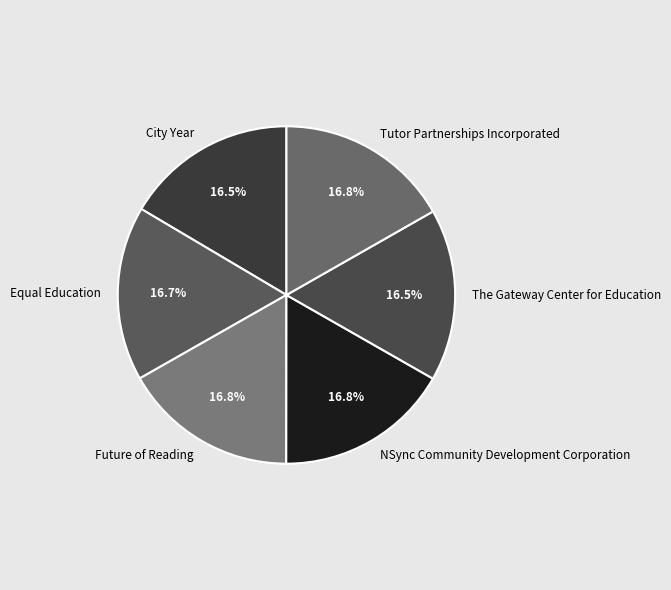

Is the sum of The Gateway Center for Education and Tutor Partnerships Incorporated greater than half?

No